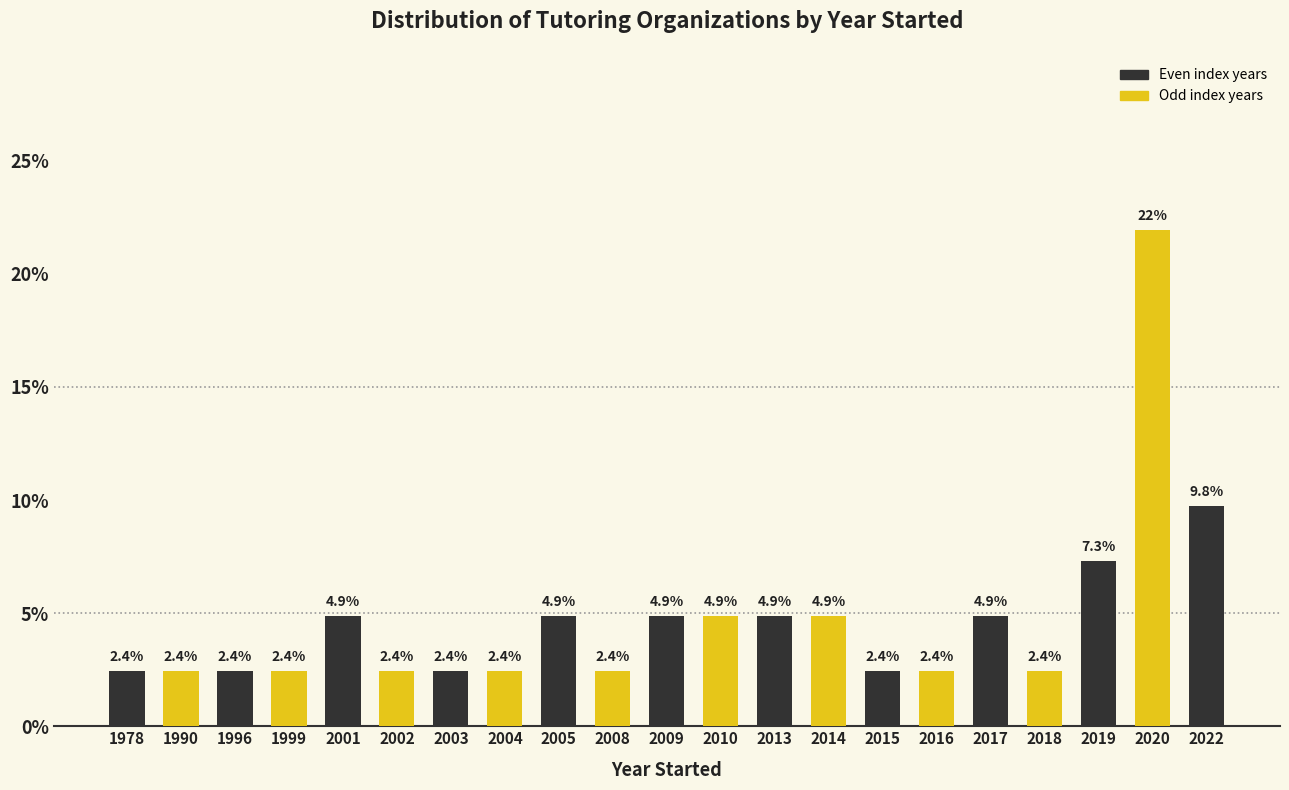

Reading left to right, what are all the values shown in this chart?

1978=2.4	1990=2.4	1996=2.4	1999=2.4	2001=4.9	2002=2.4	2003=2.4	2004=2.4	2005=4.9	2008=2.4	2009=4.9	2010=4.9	2013=4.9	2014=4.9	2015=2.4	2016=2.4	2017=4.9	2018=2.4	2019=7.3	2020=22.0	2022=9.8